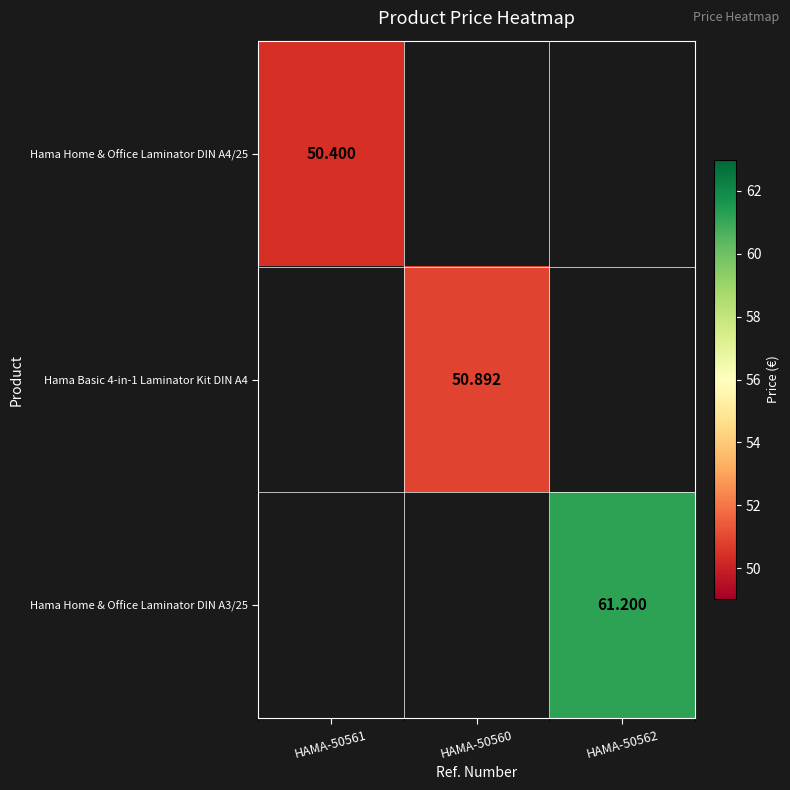

How many positive values does the Hama Home & Office Laminator DIN A3/25 series have?

1